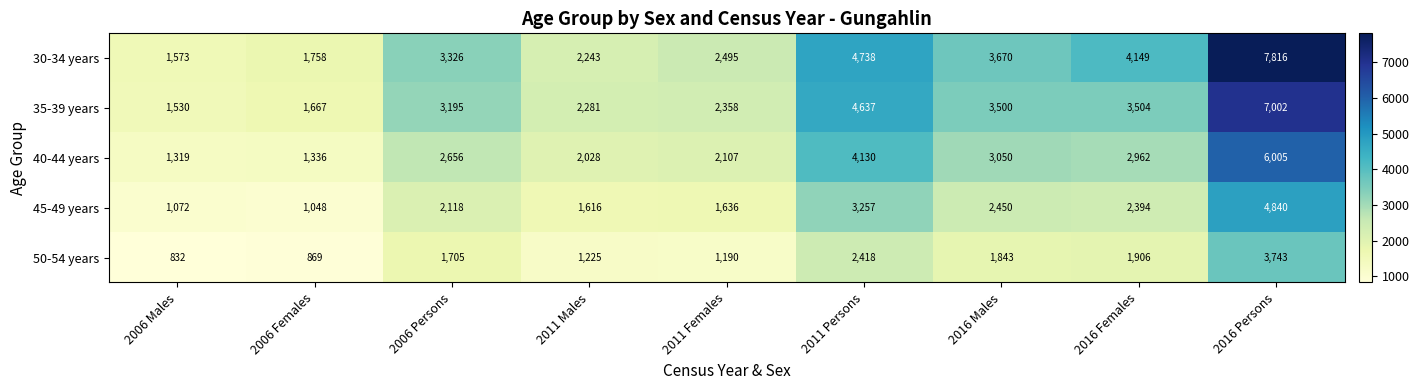

At which label is 35-39 years closest to 4266?

2011 Persons